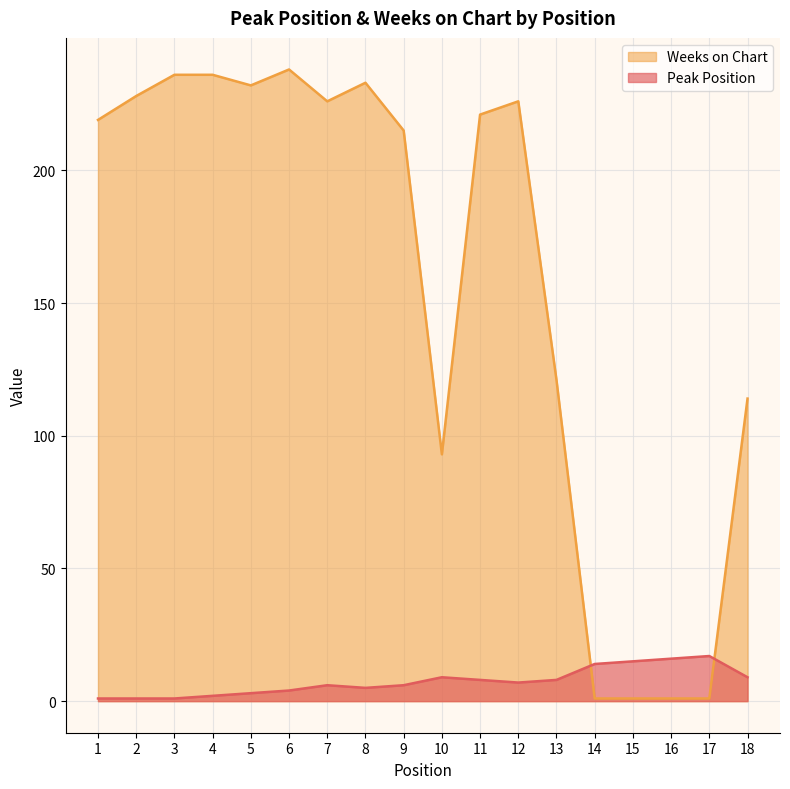

How many lines are shown in the chart?

2